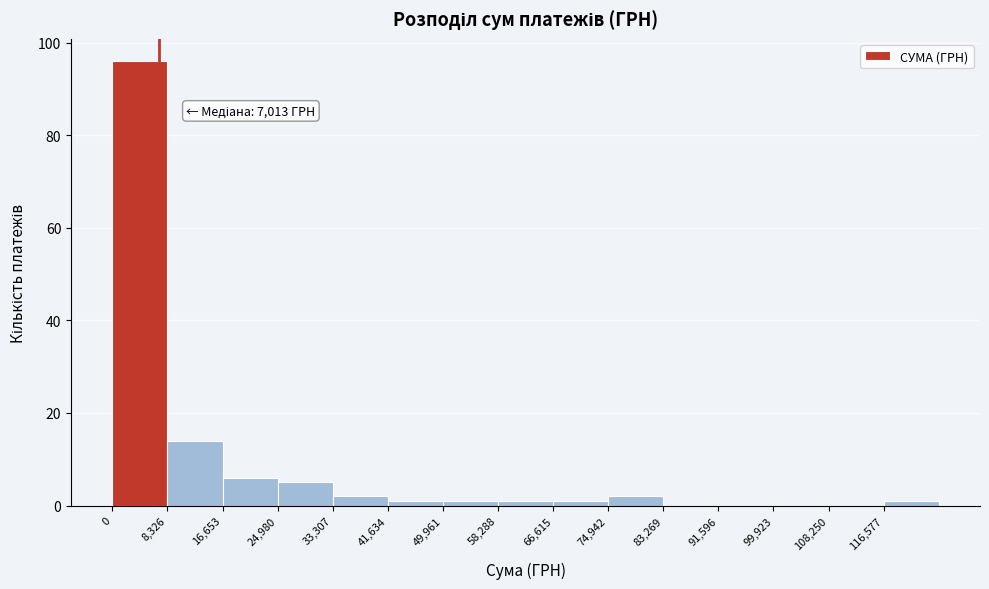

Which range on the x-axis has the tallest bar?

0 to 8000